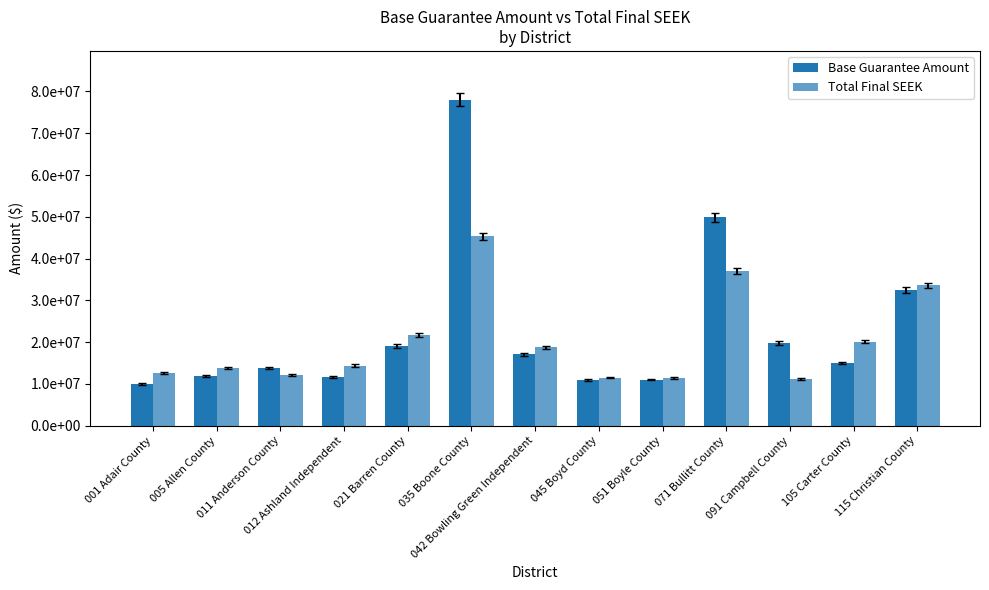

Which series has the largest range (max minus min)?

Base Guarantee Amount